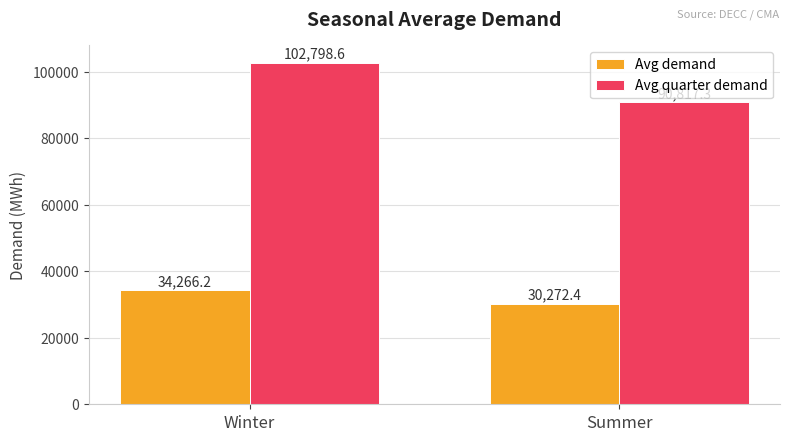

What is the difference between the maximum and minimum values in the Avg demand series?

3993.8